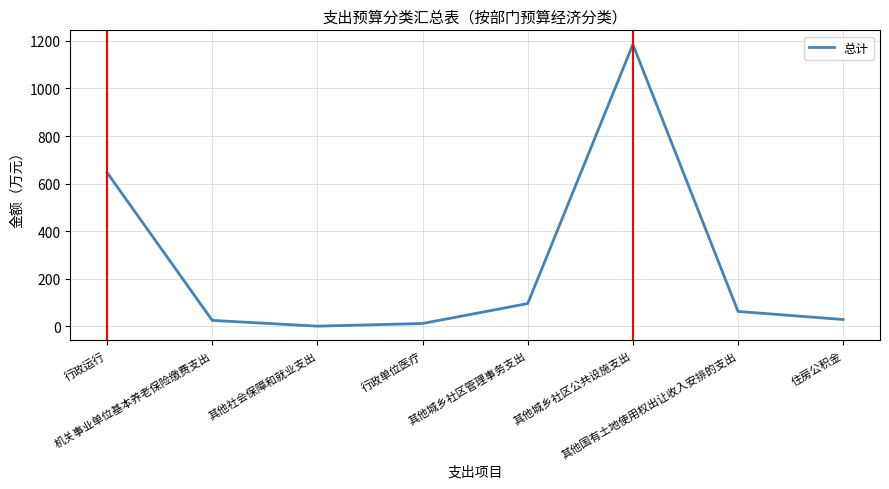

At which category does the data reach its first local valley?

其他社会保障和就业支出